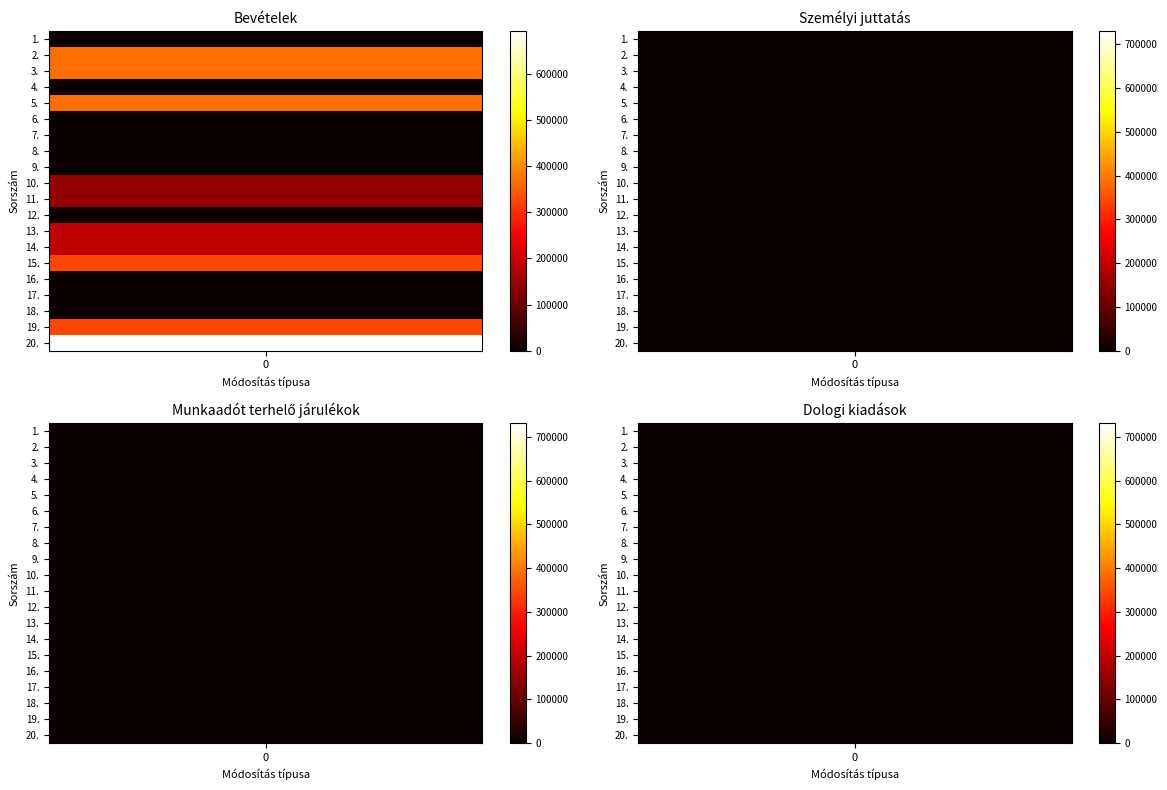

Reading left to right, extract all data points from this chart.

Bevételek: 0	366235	366235	0	366235	0	0	0	0	141193	141193	0	185196	185196	326389	0	0	0	326389	692624
Személyi juttatás: 0	0	0	0	0	0	0	0	0	0	0	0	0	0	0	0	0	0	0	0
Munkaadót terhelő járulékok: 0	0	0	0	0	0	0	0	0	0	0	0	0	0	0	0	0	0	0	0
Dologi kiadások: 0	0	0	0	0	0	0	0	0	0	0	0	0	0	0	0	0	0	0	0